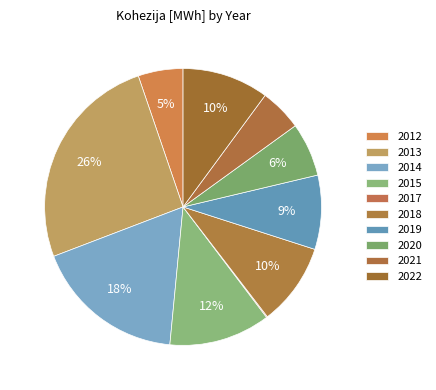

Which category has the biggest portion of the pie?

2013